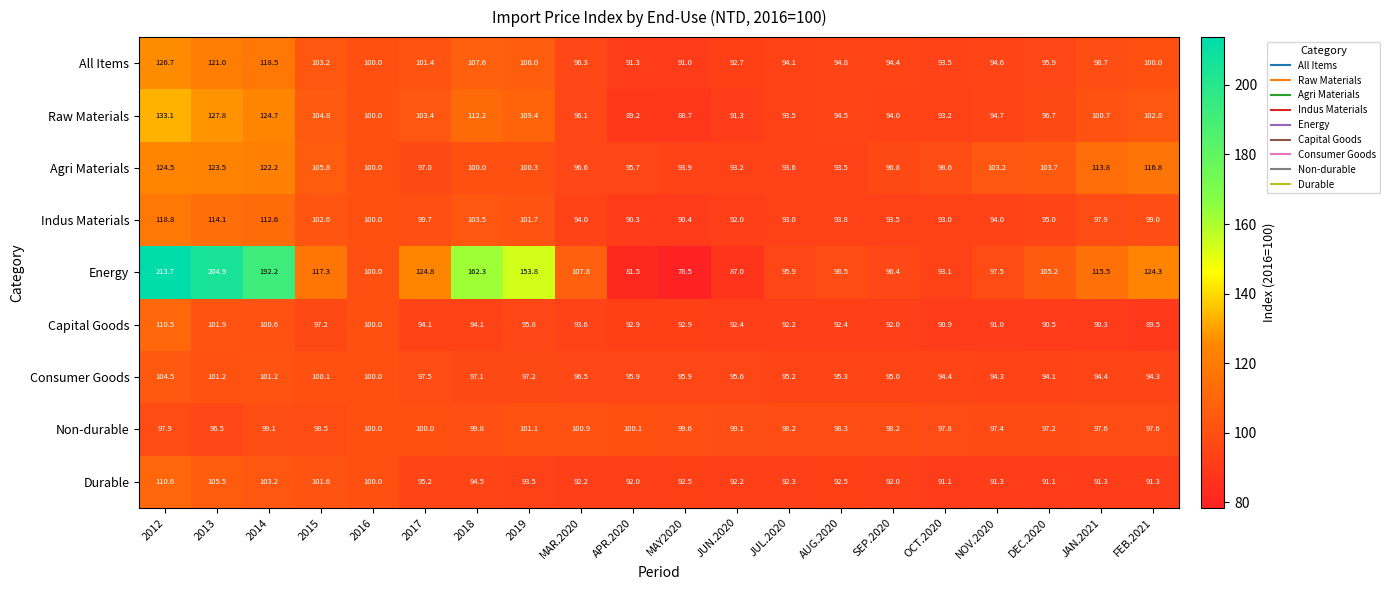

Between 2013 and 2014, which series saw the biggest shift?

Energy